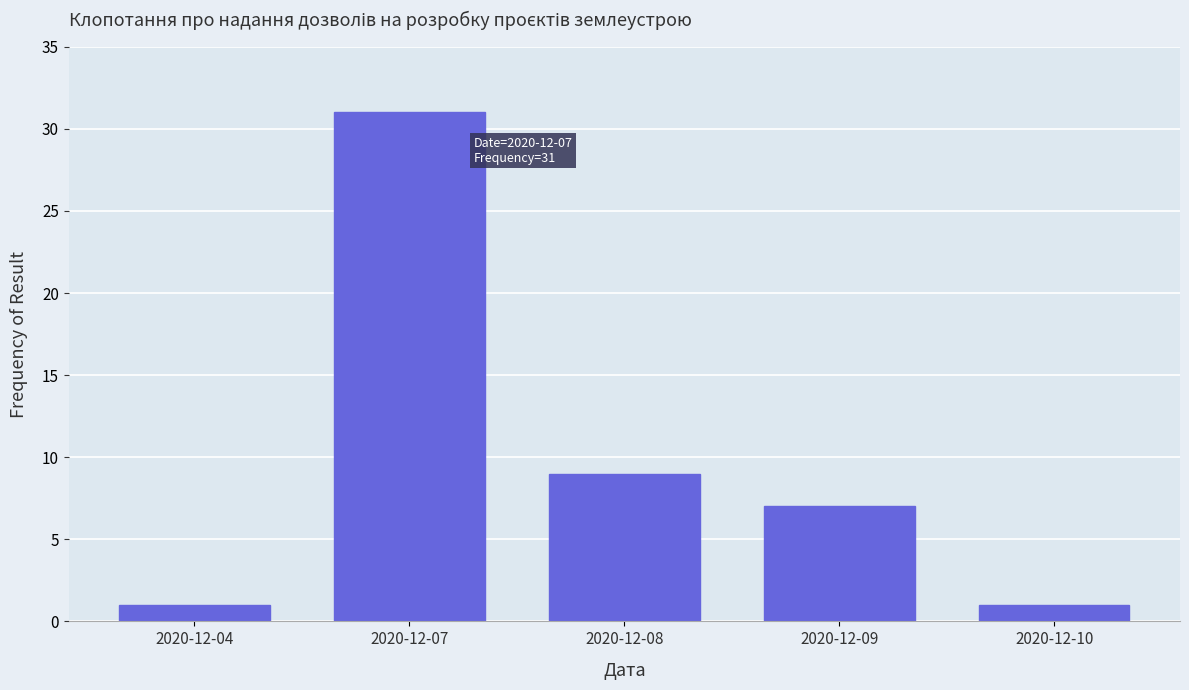

Reading left to right, transcribe all the data shown in this chart.

1	31	9	7	1